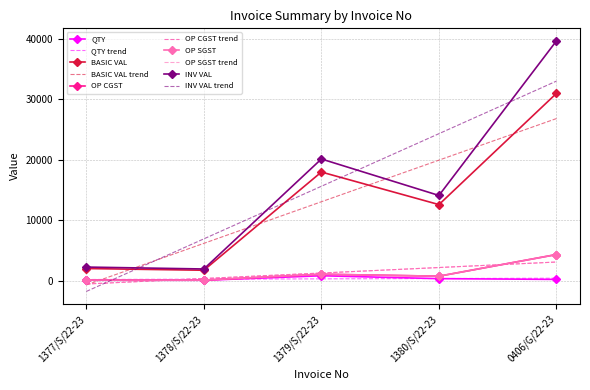

Which series has the largest range (max minus min)?

INV VAL